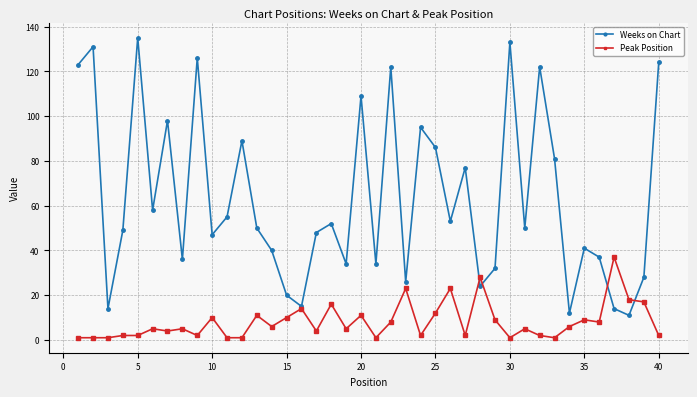

Reading right to left, what are all the values shown in this chart?

Weeks on Chart: 124	28	11	14	37	41	12	81	122	50	133	32	24	77	53	86	95	26	122	34	109	34	52	48	15	20	40	50	89	55	47	126	36	98	58	135	49	14	131	123
Peak Position: 2	17	18	37	8	9	6	1	2	5	1	9	28	2	23	12	2	23	8	1	11	5	16	4	14	10	6	11	1	1	10	2	5	4	5	2	2	1	1	1